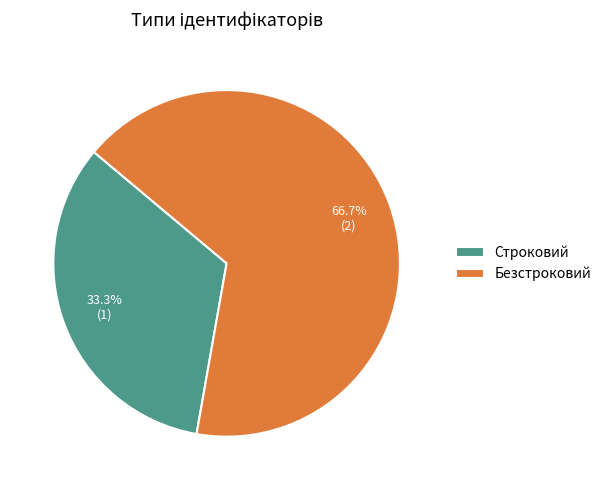

Combined, what portion of the pie is Безстроковий and Строковий?

100.0%